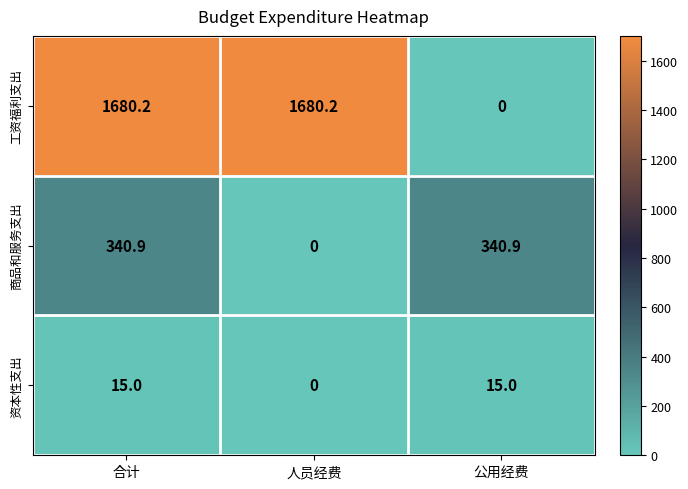

At which label does 商品和服务支出 first exceed 340?

合计